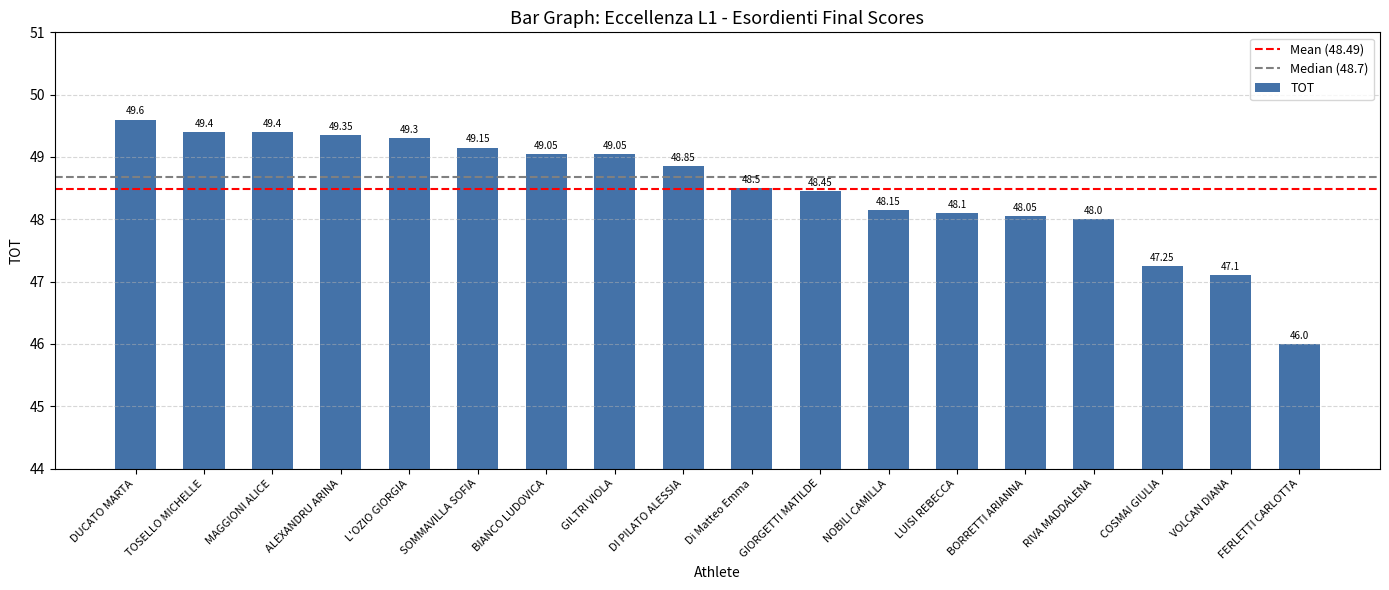

What is the difference between the maximum and minimum values?

3.6